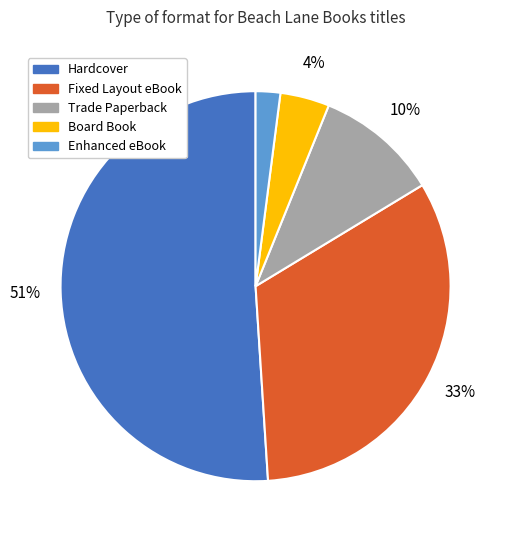

Rank the categories by value from highest to lowest.

Hardcover, Fixed Layout eBook, Trade Paperback, Board Book, Enhanced eBook